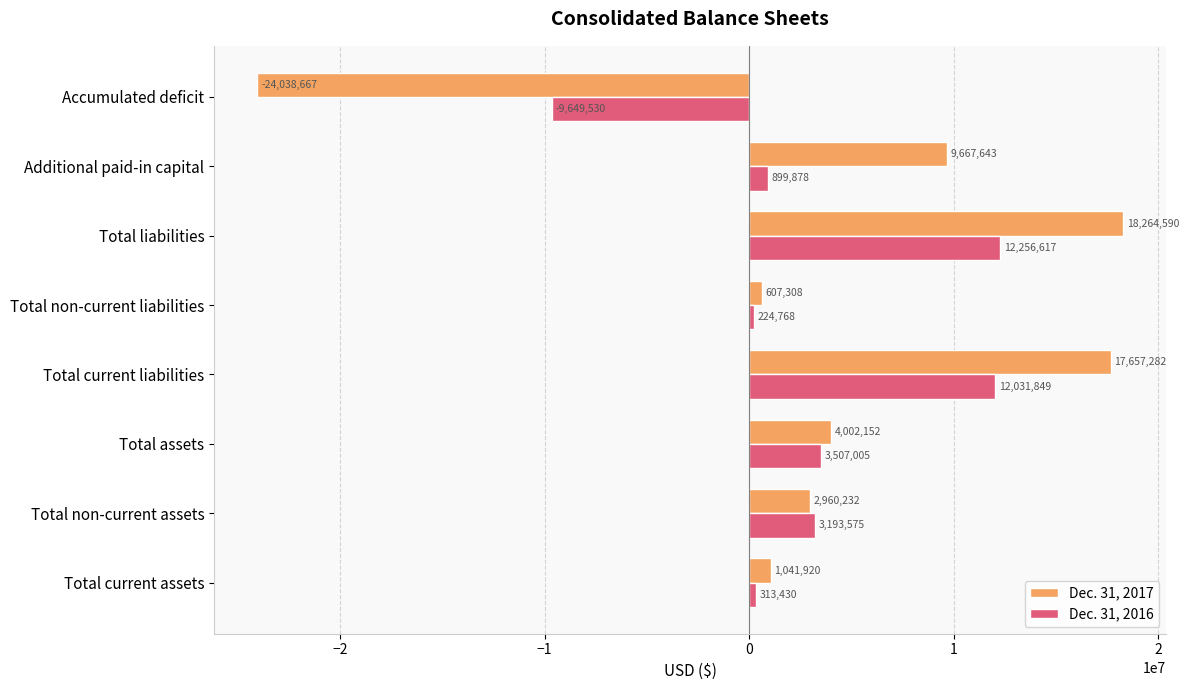

The value of Dec. 31, 2017 at Total liabilities is 18264590. True or false?

True